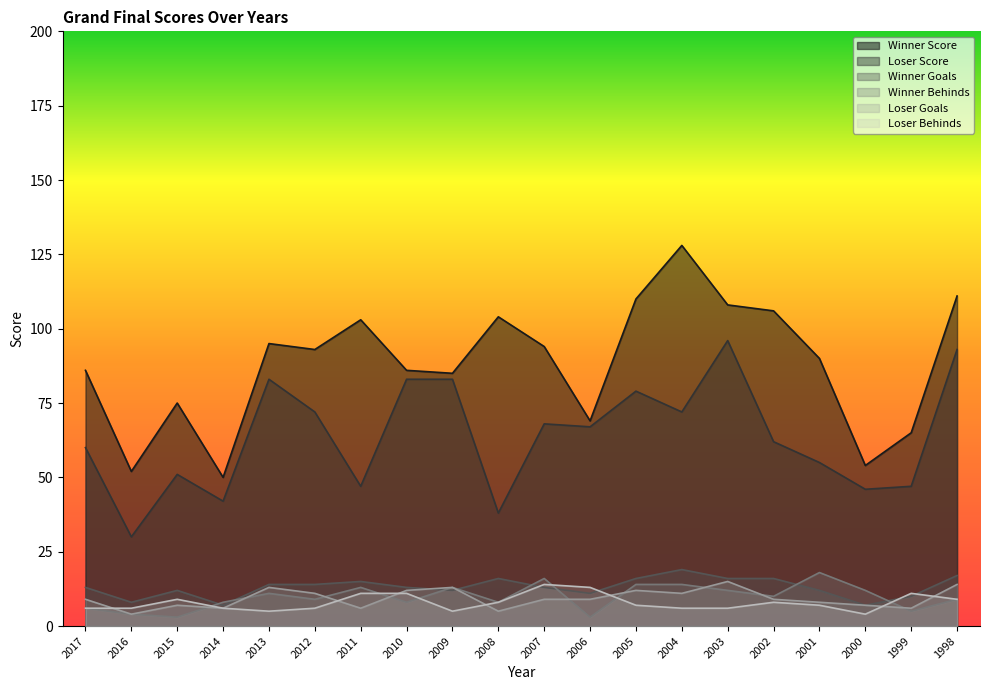

Where is Loser Score nearest to the value 63?

2002